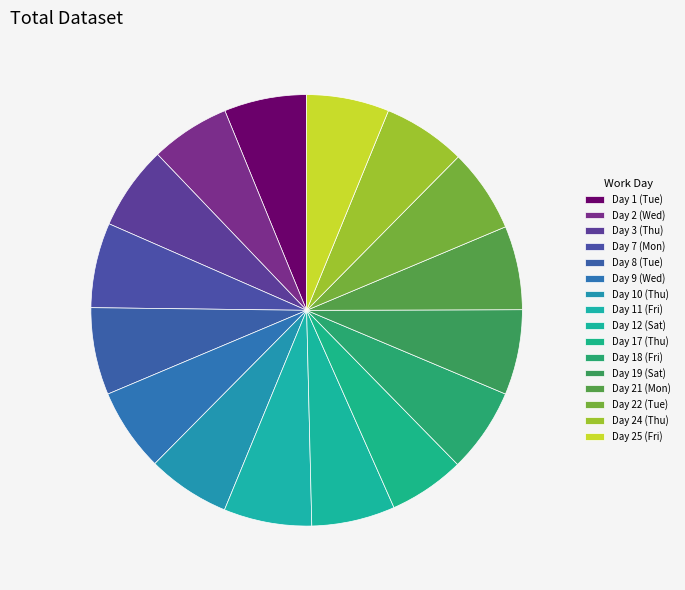

Rank the categories by value from highest to lowest.

Day 11 (Fri), Day 8 (Tue), Day 19 (Sat), Day 7 (Mon), Day 18 (Fri), Day 3 (Thu), Day 21 (Mon), Day 22 (Tue), Day 12 (Sat), Day 9 (Wed), Day 24 (Thu), Day 10 (Thu), Day 1 (Tue), Day 25 (Fri), Day 2 (Wed), Day 17 (Thu)